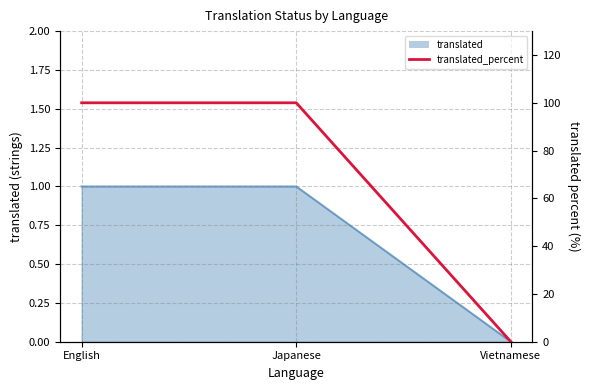

Does the chart have visible grid lines?

Yes